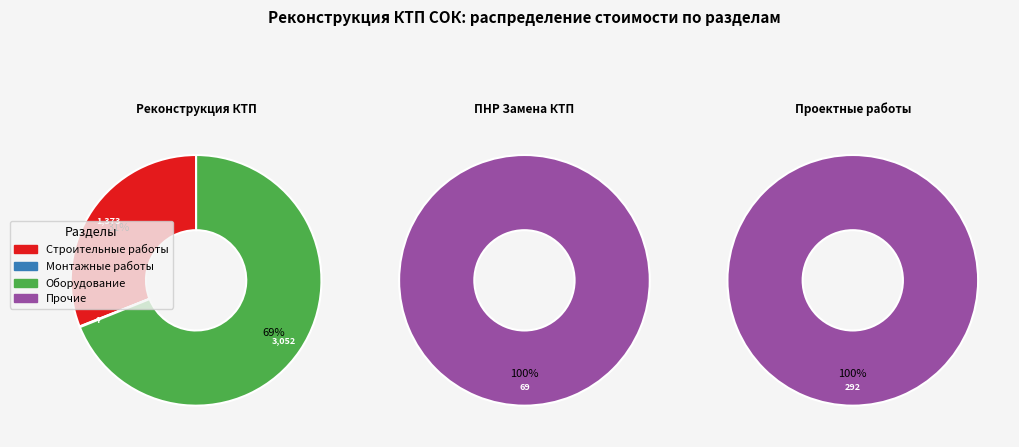

To the nearest percent, what is the difference between the largest and smallest slice percentages?

100%